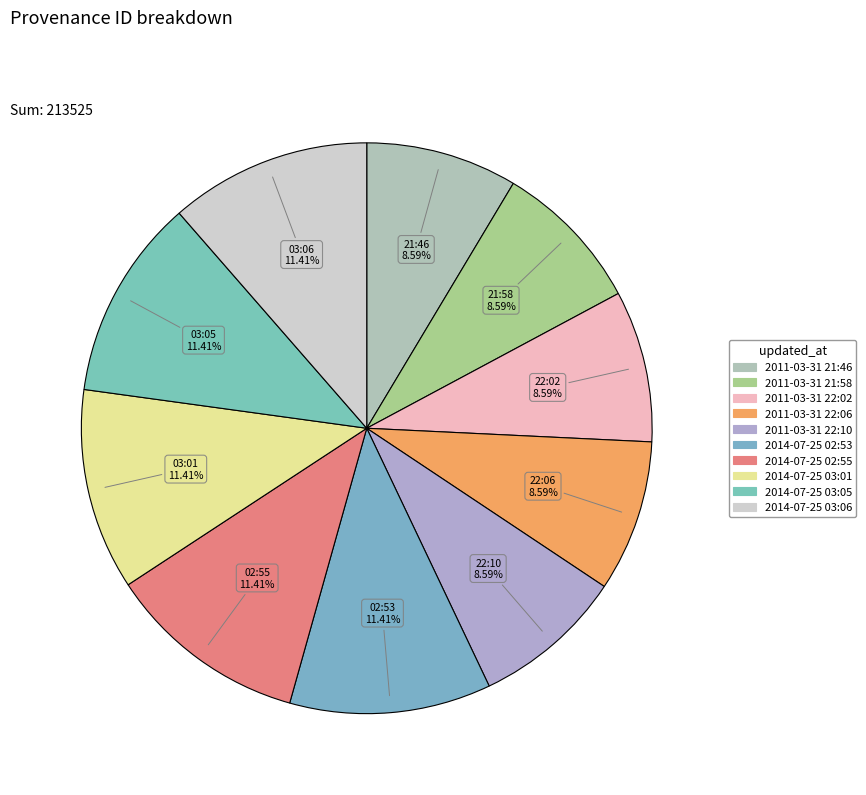

Is it true that 2011-03-31 22:06 is 1% of the pie?

False